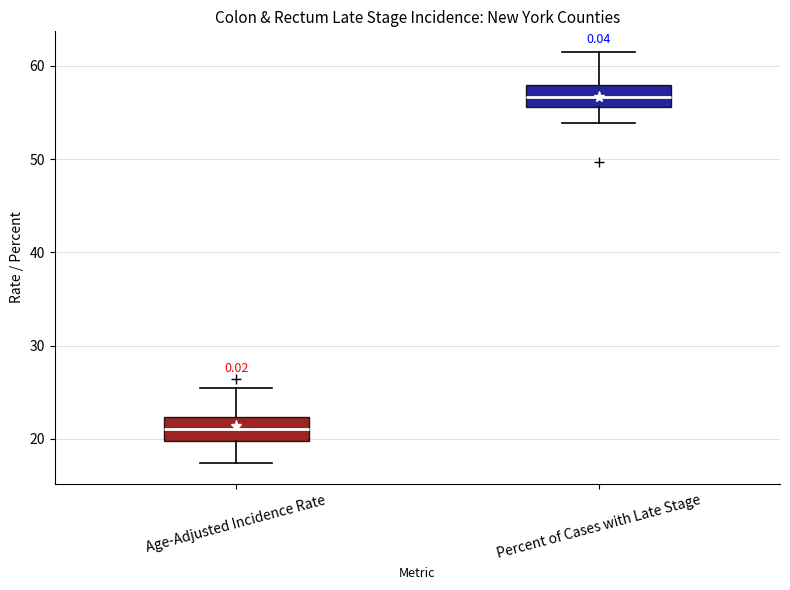

Where is the upper edge of the box for Percent of Cases with Late Stage on the y-axis? The values are not printed on the chart, so give them approximately, as read against the axis.

58